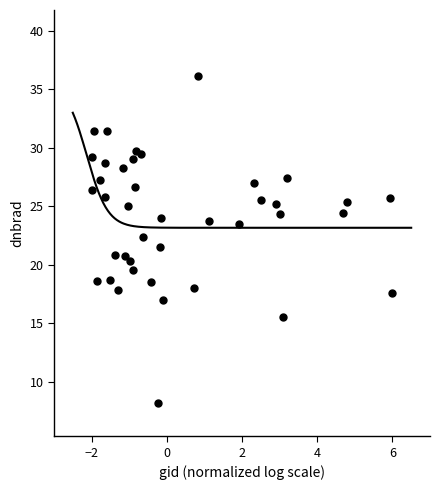

What is the range of Y values (max minus min)?

28.0